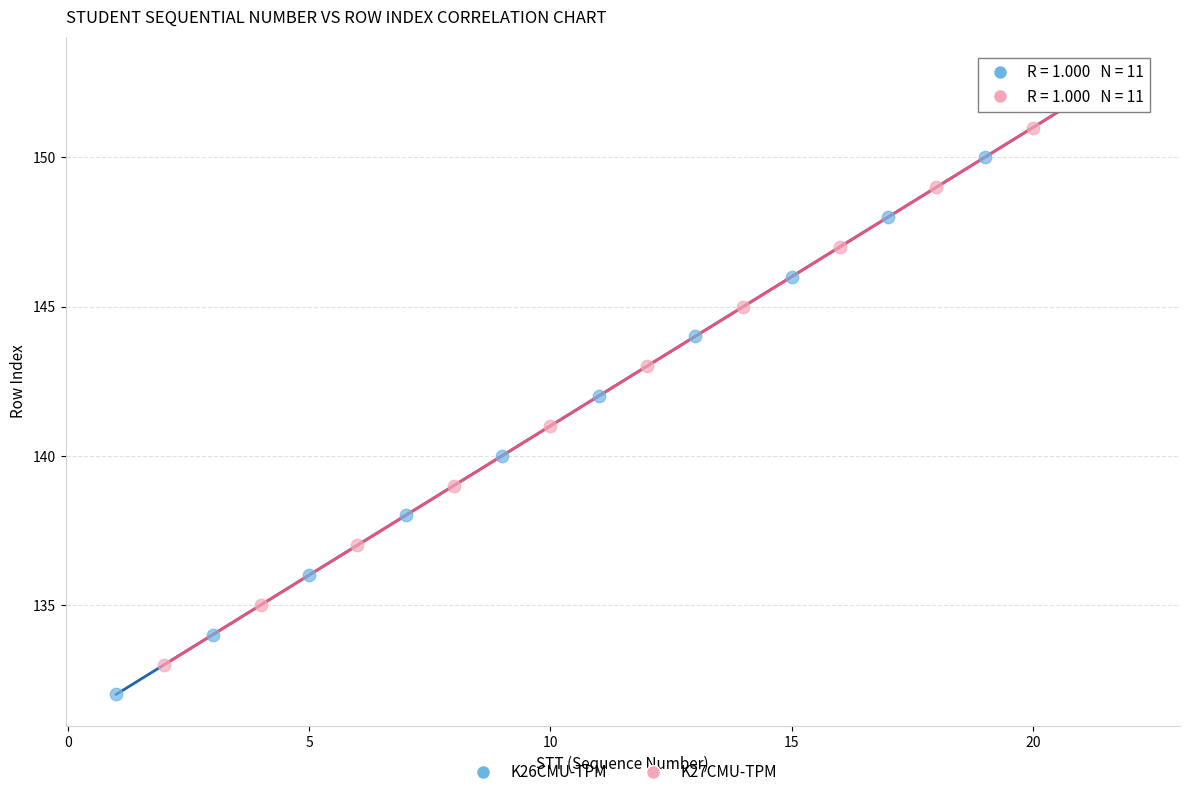

Which series contains the lowest Y value?

K26CMU-TPM